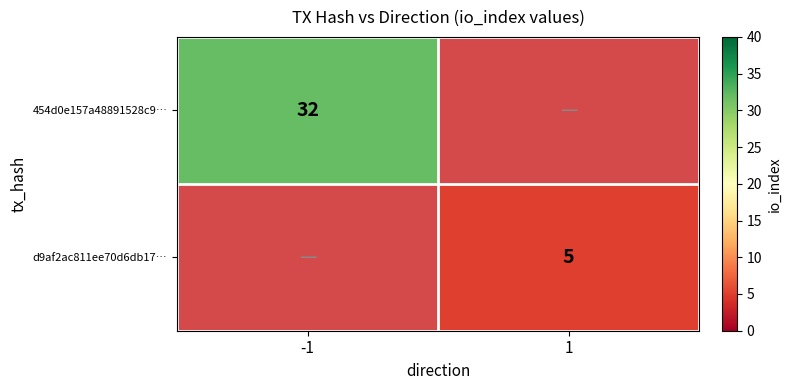

Is the value of 454d0e157a48891528c9… at -1 greater than the value of d9af2ac811ee70d6db17… at 1?

Yes